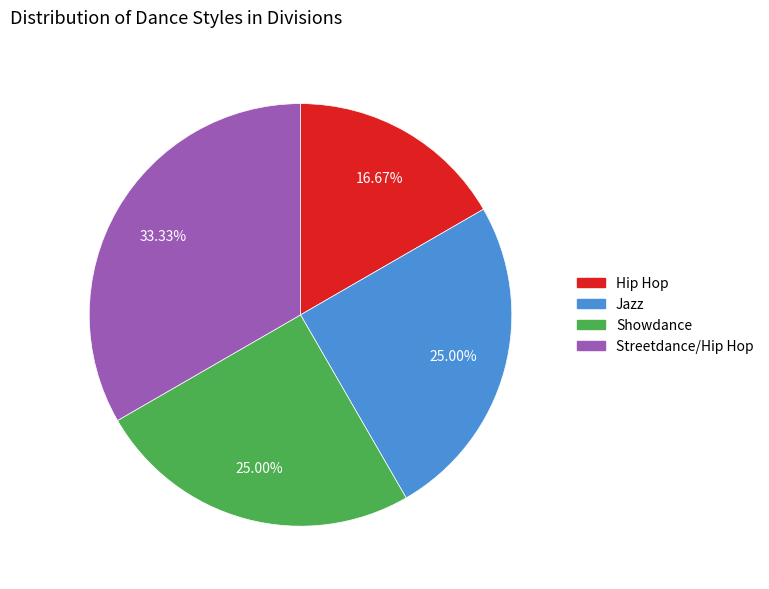

What is the total percentage of Streetdance/Hip Hop and Showdance?

58.3%